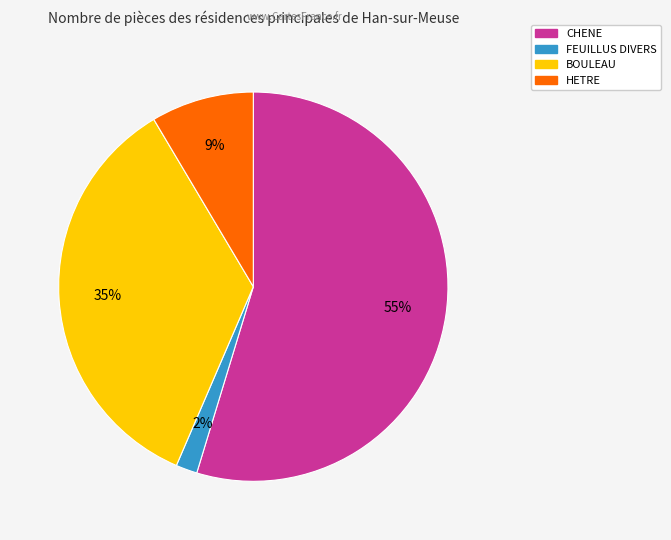

What is the smallest slice in the pie chart?

FEUILLUS DIVERS